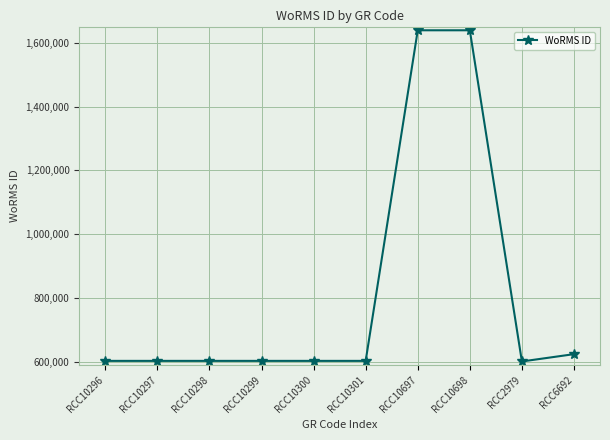

The value at RCC10298 is 185079. True or false?

False